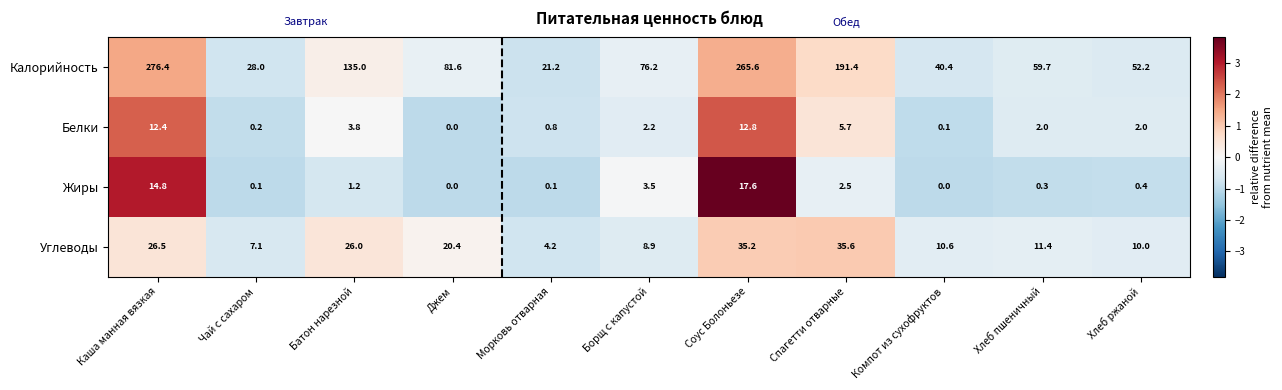

Between Батон нарезной and Компот из сухофруктов, which series saw the biggest shift?

Калорийность